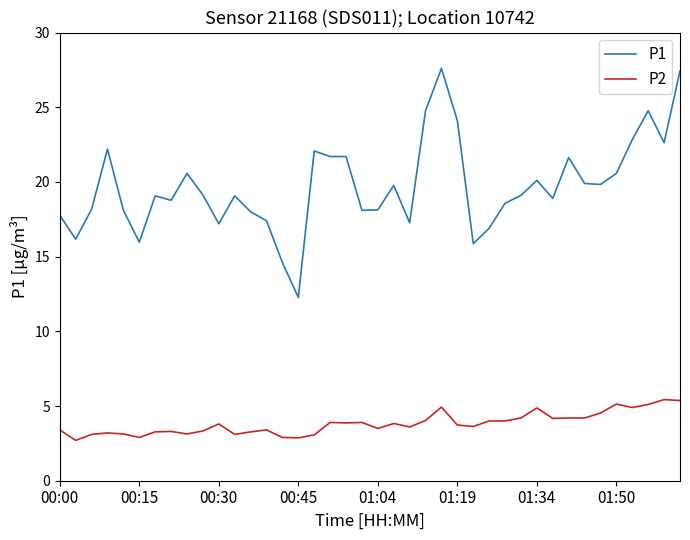

How many lines are shown in the chart?

2